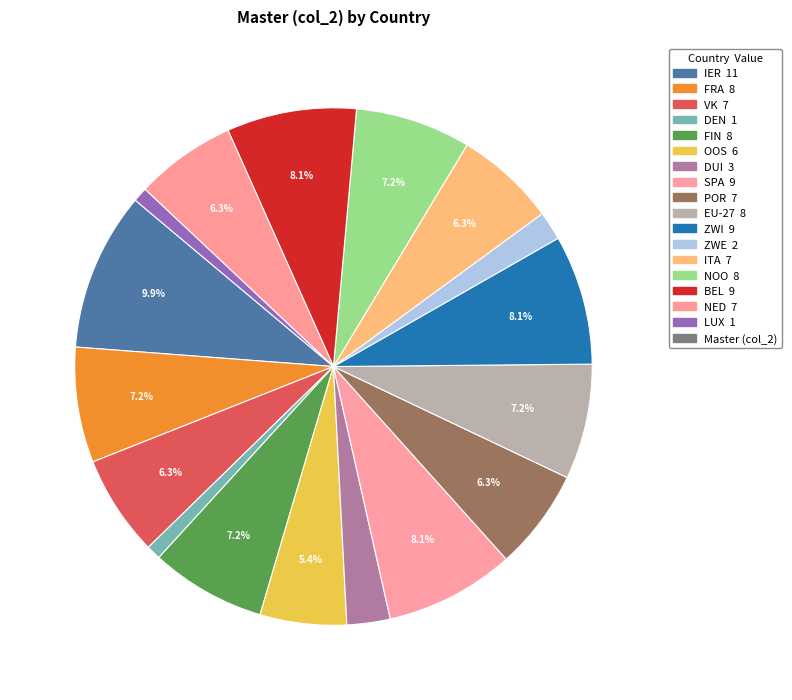

How many segments does this pie chart have?

17